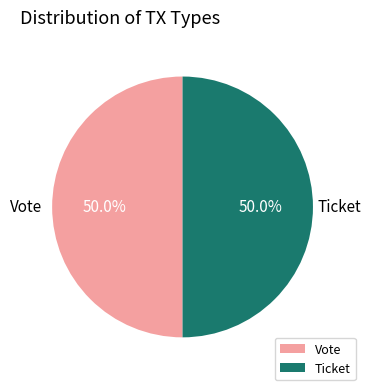

Approximately how many times larger is the value at Ticket compared to Vote?

1.0